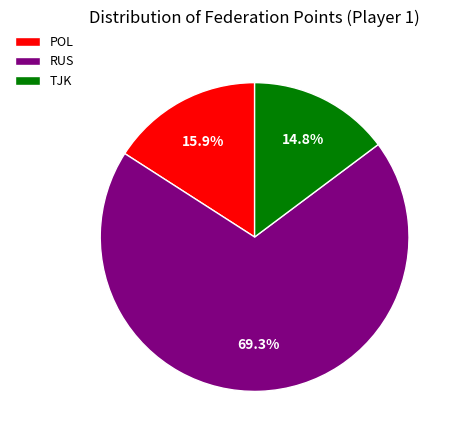

Rank the categories by value from lowest to highest.

TJK, POL, RUS